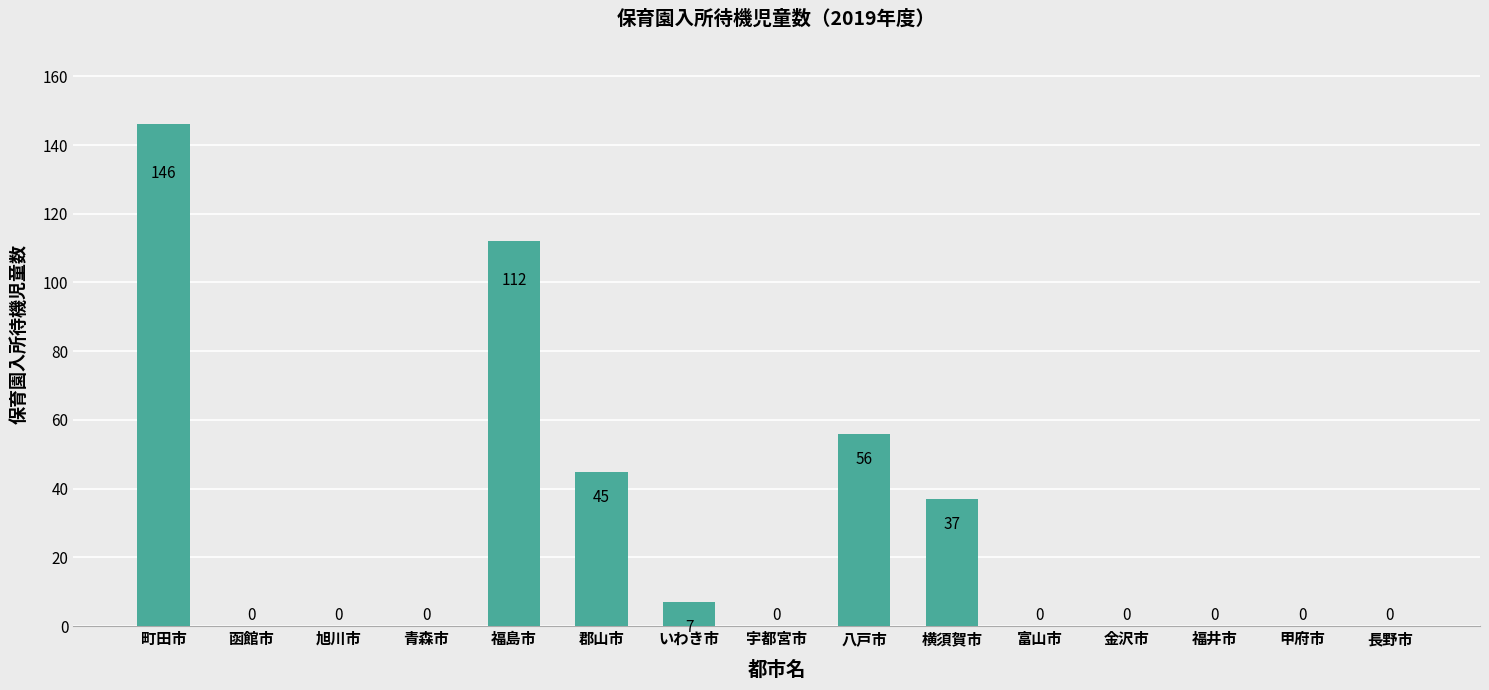

How many positive values are there?

6